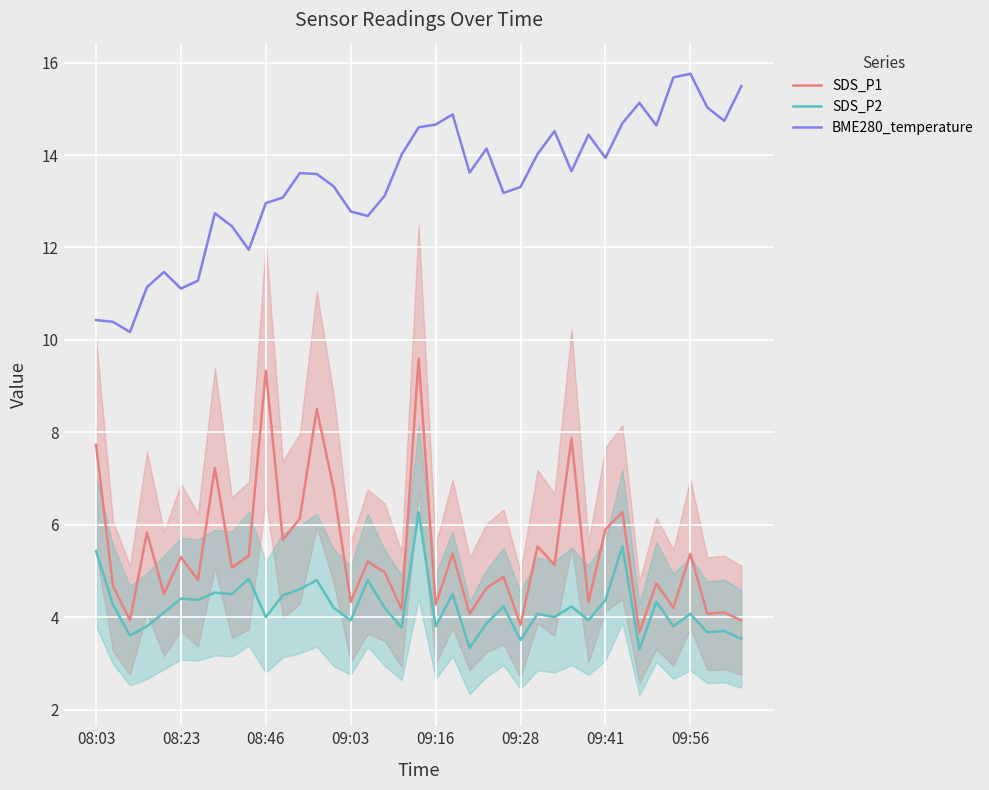

What is the value of the SDS_P2 point at the 4th from the left?

3.8